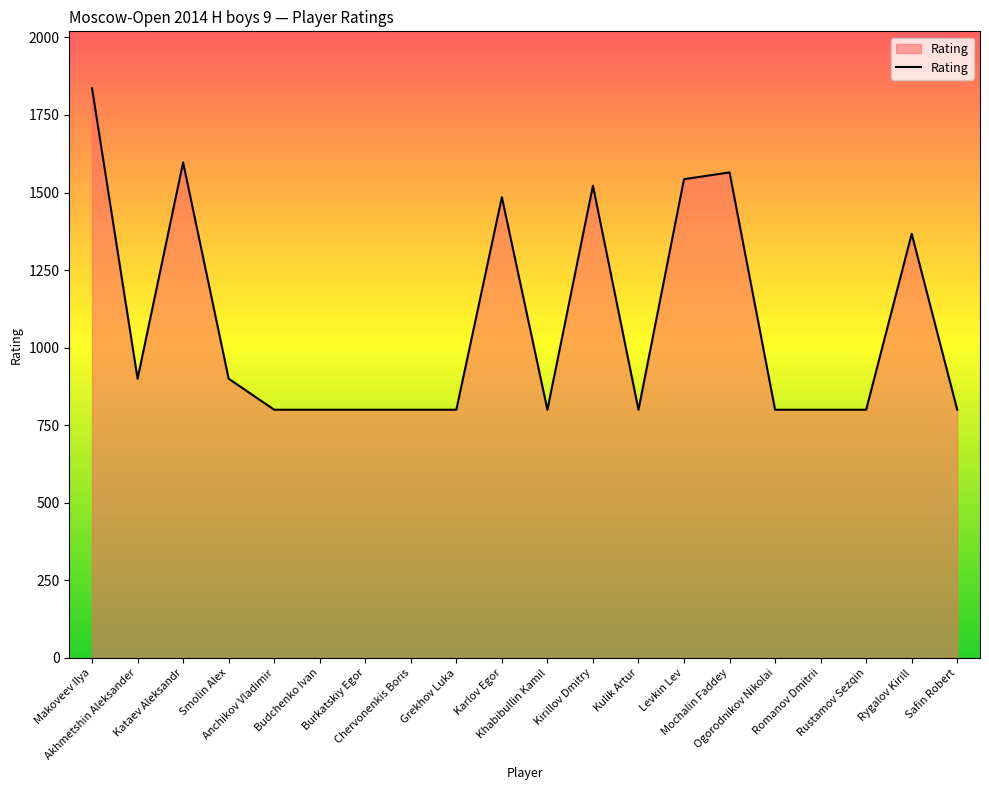

Approximately how many times larger is the value at Safin Robert compared to Kulik Artur?

1.0